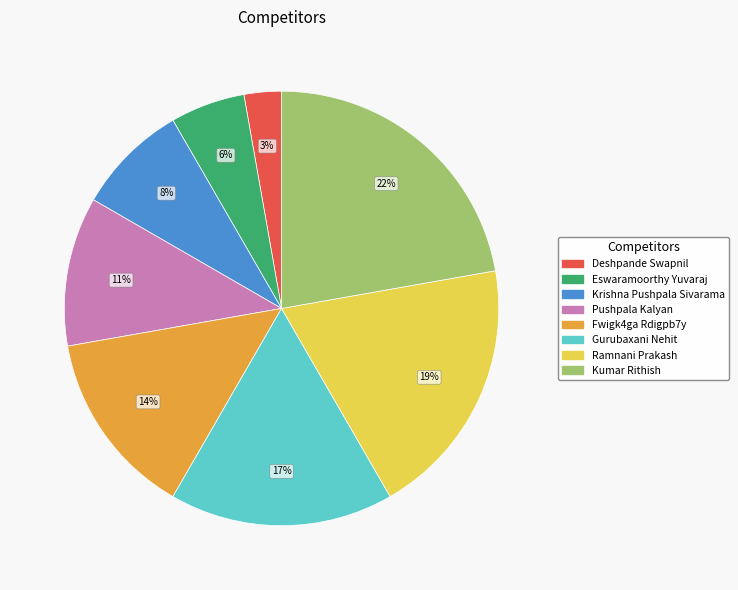

True or false: Ramnani Prakash accounts for 19% of the total.

True